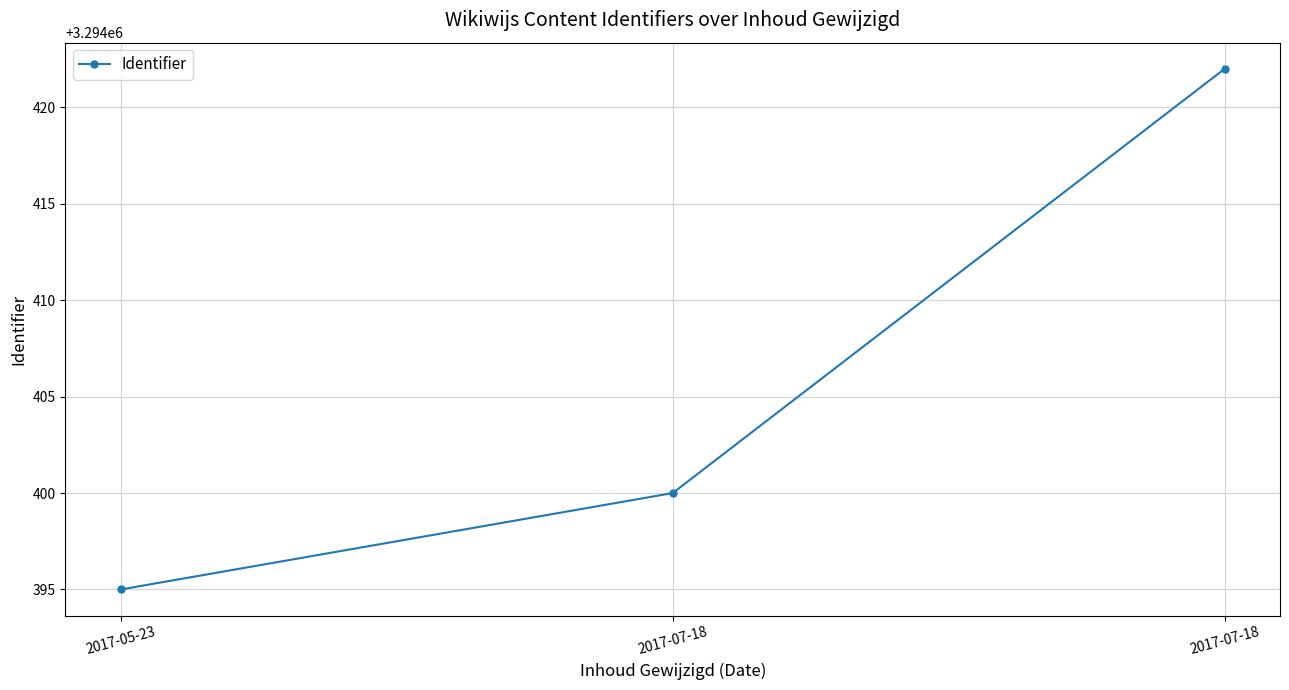

What value does the data have at 2017-07-18, to the nearest 10?

3294420